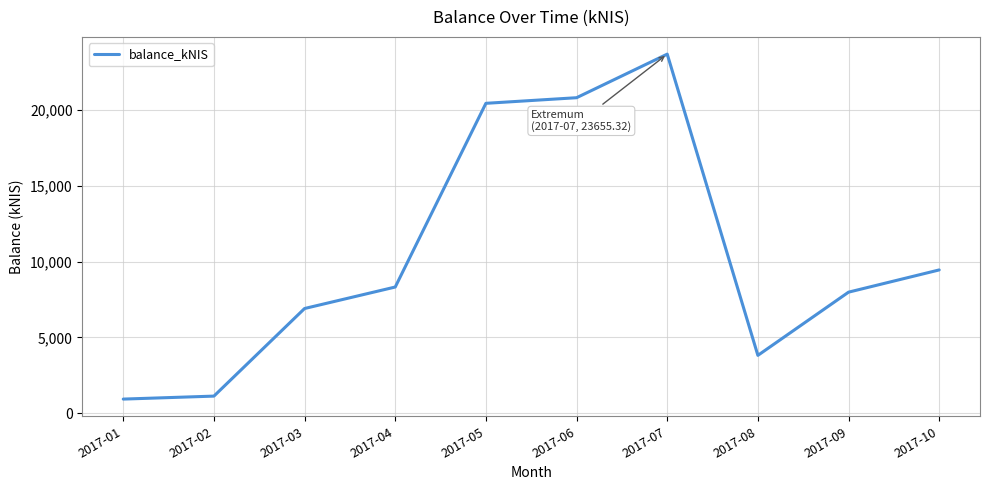

Reading left to right, extract all data points from this chart.

2017-01=942.8	2017-02=1139.2	2017-03=6906.9	2017-04=8321.7	2017-05=20417.2	2017-06=20785.9	2017-07=23655.3	2017-08=3821.9	2017-09=7983.5	2017-10=9447.2